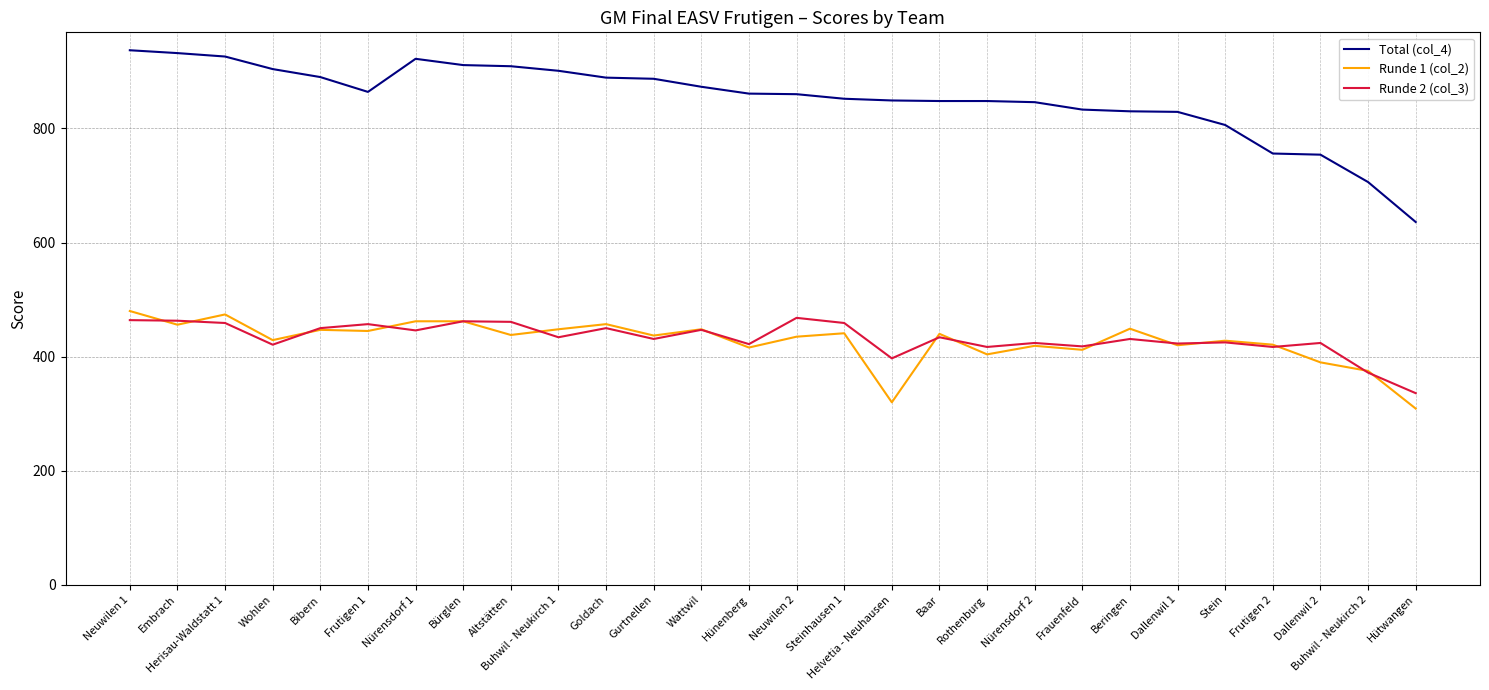

What is the minimum value shown in the chart?

309